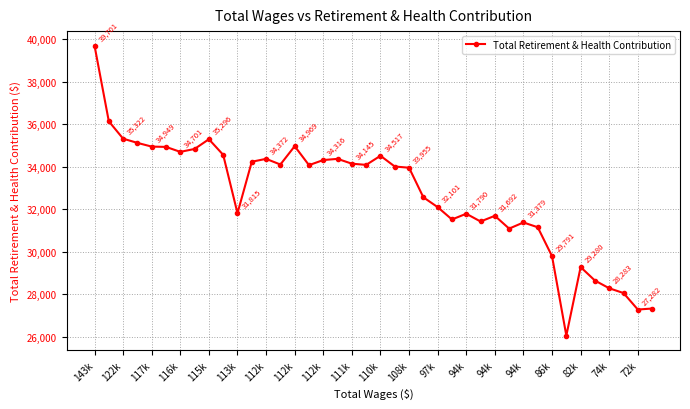

What is the smallest value displayed?

26057